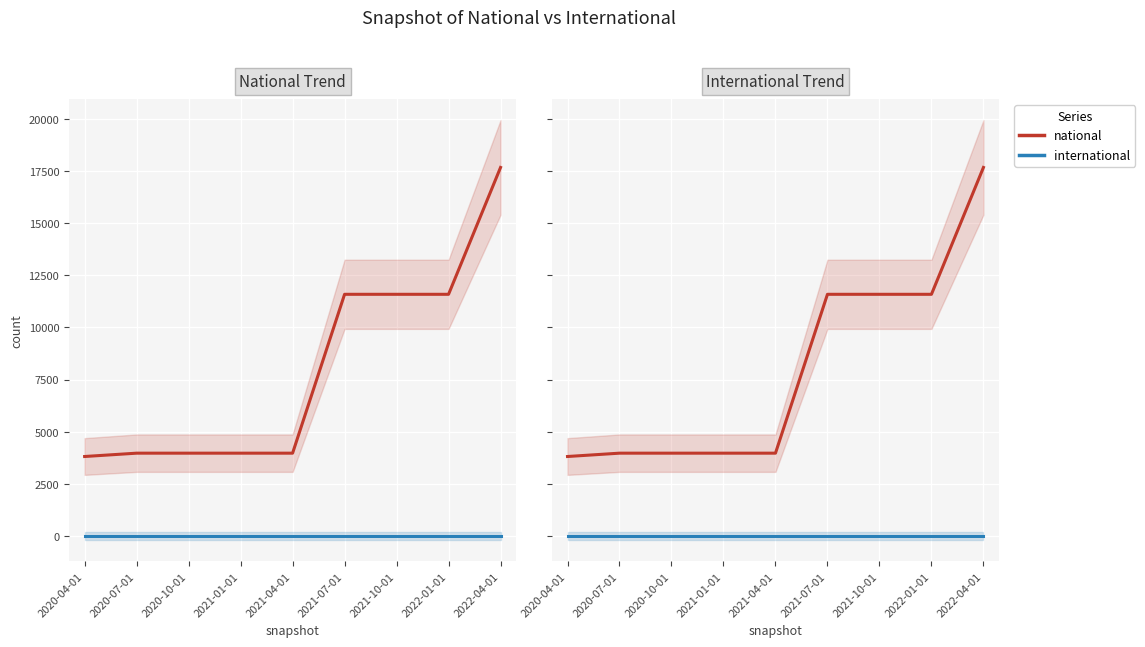

What is the value of the national point at the 5th from the left?

3972